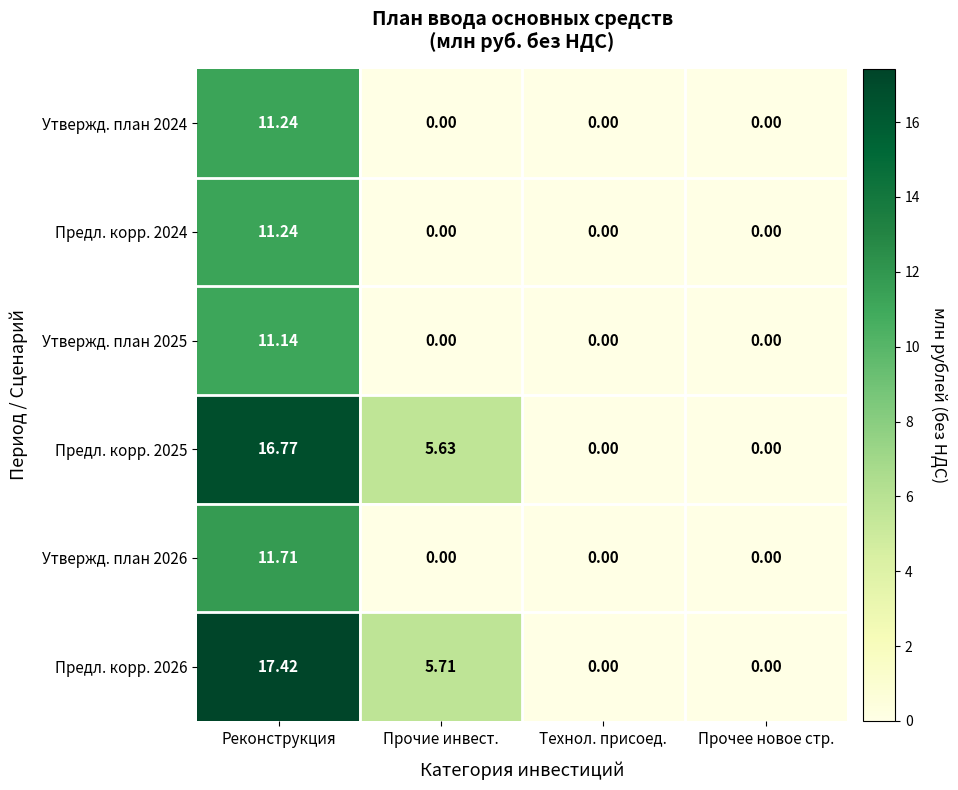

Which label corresponds to the largest value in the chart?

Реконструкция